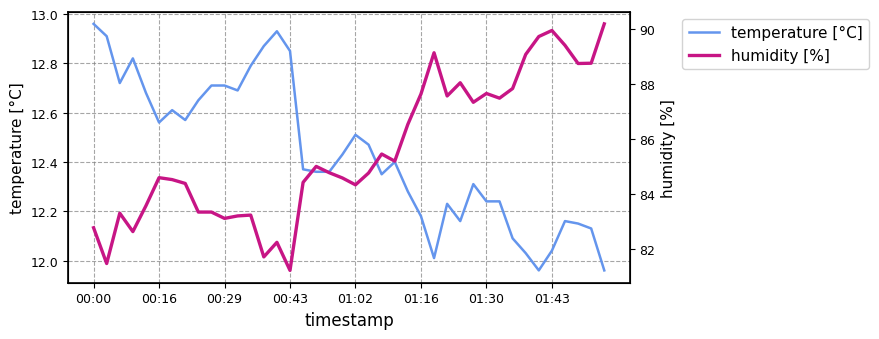

Which category has the highest value across all series?

39